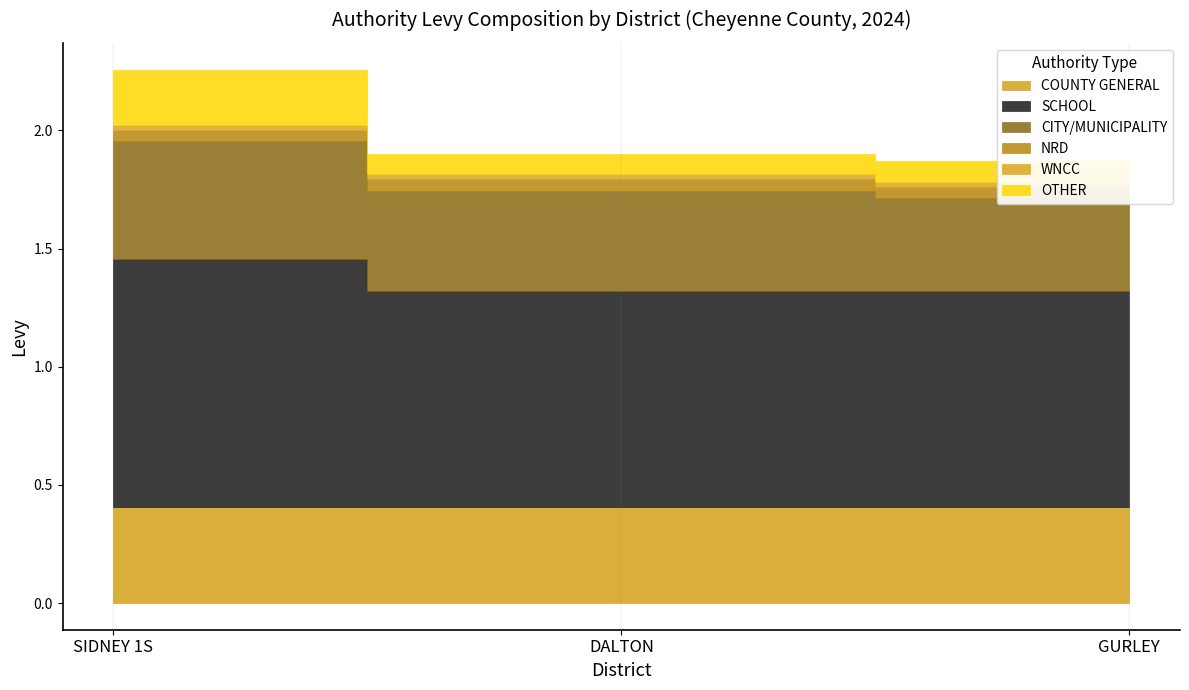

List the series in order of their peak value, lowest first.

WNCC, NRD, OTHER, COUNTY GENERAL, CITY/MUNICIPALITY, SCHOOL